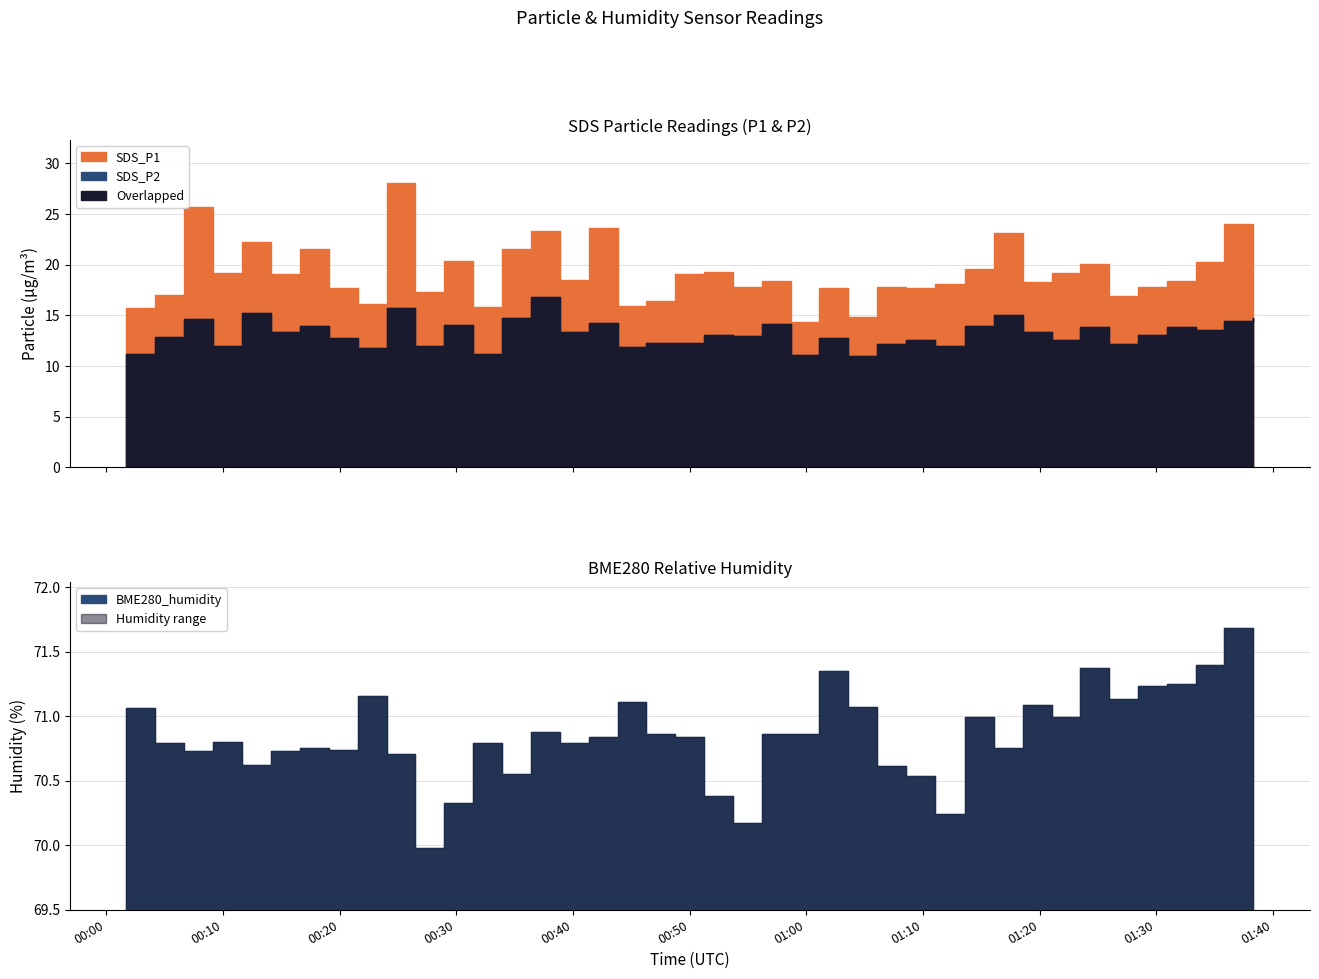

Reading left to right, extract all data points from this chart.

SDS_P1: 2024/01/20 00:01:41=15.7	2024/01/20 00:04:10=17.0	2024/01/20 00:06:39=25.7	2024/01/20 00:09:10=19.1	2024/01/20 00:11:40=22.2	2024/01/20 00:14:08=19.1	2024/01/20 00:16:36=21.6	2024/01/20 00:19:04=17.7	2024/01/20 00:21:32=16.1	2024/01/20 00:24:02=28.1	2024/01/20 00:26:30=17.3	2024/01/20 00:28:59=20.4	2024/01/20 00:31:27=15.8	2024/01/20 00:33:57=21.5	2024/01/20 00:36:25=23.3	2024/01/20 00:38:53=18.5	2024/01/20 00:41:22=23.6	2024/01/20 00:43:50=15.9	2024/01/20 00:46:18=16.4	2024/01/20 00:48:46=19.1	2024/01/20 00:51:14=19.2	2024/01/20 00:53:42=17.8	2024/01/20 00:56:10=18.4	2024/01/20 00:58:39=14.3	2024/01/20 01:01:07=17.6	2024/01/20 01:03:36=14.8	2024/01/20 01:06:05=17.8	2024/01/20 01:08:33=17.6	2024/01/20 01:11:01=18.1	2024/01/20 01:13:35=19.6	2024/01/20 01:16:05=23.1	2024/01/20 01:18:34=18.3	2024/01/20 01:21:02=19.1	2024/01/20 01:23:30=20.1	2024/01/20 01:25:58=16.9	2024/01/20 01:28:26=17.8	2024/01/20 01:30:54=18.4	2024/01/20 01:33:23=20.2	2024/01/20 01:35:51=24.0	2024/01/20 01:38:19=23.6
SDS_P2: 2024/01/20 00:01:41=11.2	2024/01/20 00:04:10=12.8	2024/01/20 00:06:39=14.7	2024/01/20 00:09:10=12.0	2024/01/20 00:11:40=15.3	2024/01/20 00:14:08=13.4	2024/01/20 00:16:36=13.9	2024/01/20 00:19:04=12.7	2024/01/20 00:21:32=11.8	2024/01/20 00:24:02=15.7	2024/01/20 00:26:30=12.0	2024/01/20 00:28:59=14.1	2024/01/20 00:31:27=11.2	2024/01/20 00:33:57=14.7	2024/01/20 00:36:25=16.9	2024/01/20 00:38:53=13.4	2024/01/20 00:41:22=14.2	2024/01/20 00:43:50=11.9	2024/01/20 00:46:18=12.2	2024/01/20 00:48:46=12.3	2024/01/20 00:51:14=13.1	2024/01/20 00:53:42=12.9	2024/01/20 00:56:10=14.1	2024/01/20 00:58:39=11.1	2024/01/20 01:01:07=12.8	2024/01/20 01:03:36=11.0	2024/01/20 01:06:05=12.2	2024/01/20 01:08:33=12.6	2024/01/20 01:11:01=12.0	2024/01/20 01:13:35=13.9	2024/01/20 01:16:05=15.0	2024/01/20 01:18:34=13.3	2024/01/20 01:21:02=12.5	2024/01/20 01:23:30=13.8	2024/01/20 01:25:58=12.1	2024/01/20 01:28:26=13.1	2024/01/20 01:30:54=13.9	2024/01/20 01:33:23=13.5	2024/01/20 01:35:51=14.4	2024/01/20 01:38:19=14.7
BME280_humidity: 2024/01/20 00:01:41=71.1	2024/01/20 00:04:10=70.8	2024/01/20 00:06:39=70.7	2024/01/20 00:09:10=70.8	2024/01/20 00:11:40=70.6	2024/01/20 00:14:08=70.7	2024/01/20 00:16:36=70.8	2024/01/20 00:19:04=70.7	2024/01/20 00:21:32=71.2	2024/01/20 00:24:02=70.7	2024/01/20 00:26:30=70.0	2024/01/20 00:28:59=70.3	2024/01/20 00:31:27=70.8	2024/01/20 00:33:57=70.5	2024/01/20 00:36:25=70.9	2024/01/20 00:38:53=70.8	2024/01/20 00:41:22=70.8	2024/01/20 00:43:50=71.1	2024/01/20 00:46:18=70.9	2024/01/20 00:48:46=70.8	2024/01/20 00:51:14=70.4	2024/01/20 00:53:42=70.2	2024/01/20 00:56:10=70.9	2024/01/20 00:58:39=70.9	2024/01/20 01:01:07=71.3	2024/01/20 01:03:36=71.1	2024/01/20 01:06:05=70.6	2024/01/20 01:08:33=70.5	2024/01/20 01:11:01=70.2	2024/01/20 01:13:35=71.0	2024/01/20 01:16:05=70.8	2024/01/20 01:18:34=71.1	2024/01/20 01:21:02=71.0	2024/01/20 01:23:30=71.4	2024/01/20 01:25:58=71.1	2024/01/20 01:28:26=71.2	2024/01/20 01:30:54=71.2	2024/01/20 01:33:23=71.4	2024/01/20 01:35:51=71.7	2024/01/20 01:38:19=70.8